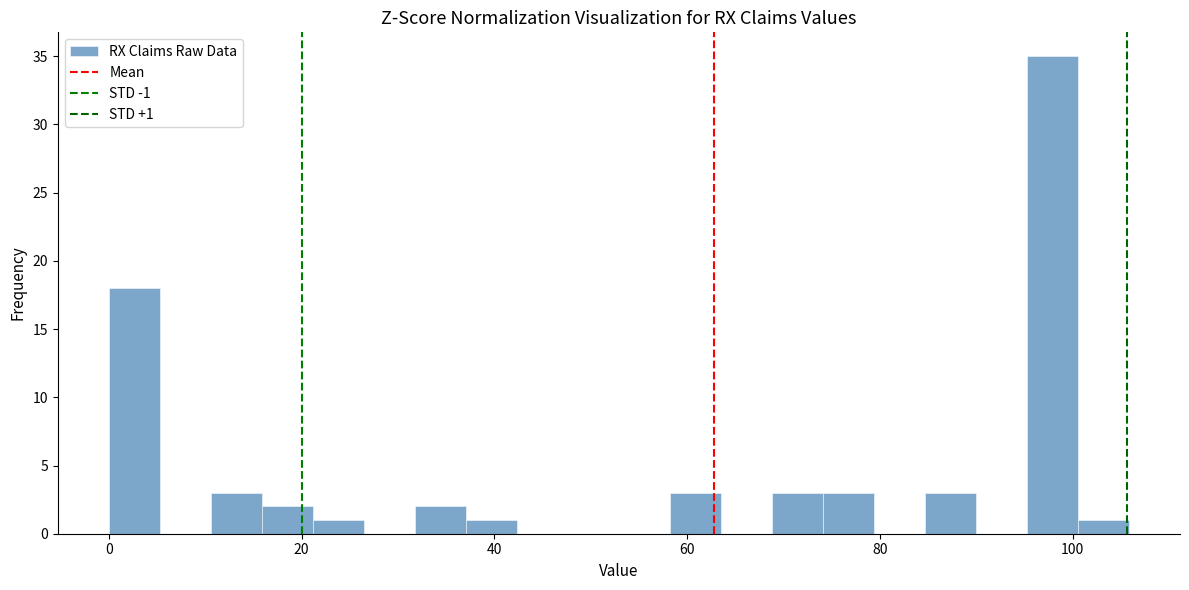

Read against the x-axis, roughly where is the centre of the tallest bar?

98